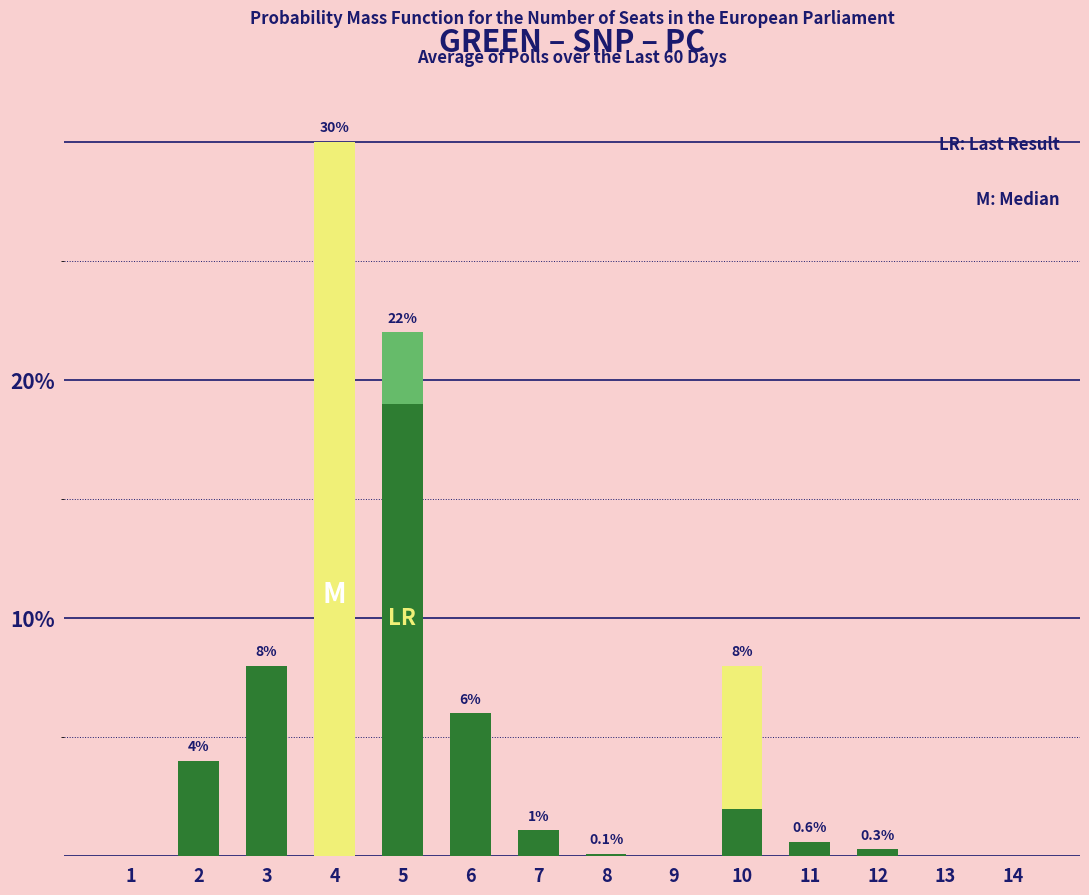

What are all the series names shown in the legend?

新規, 区分変更, 継続